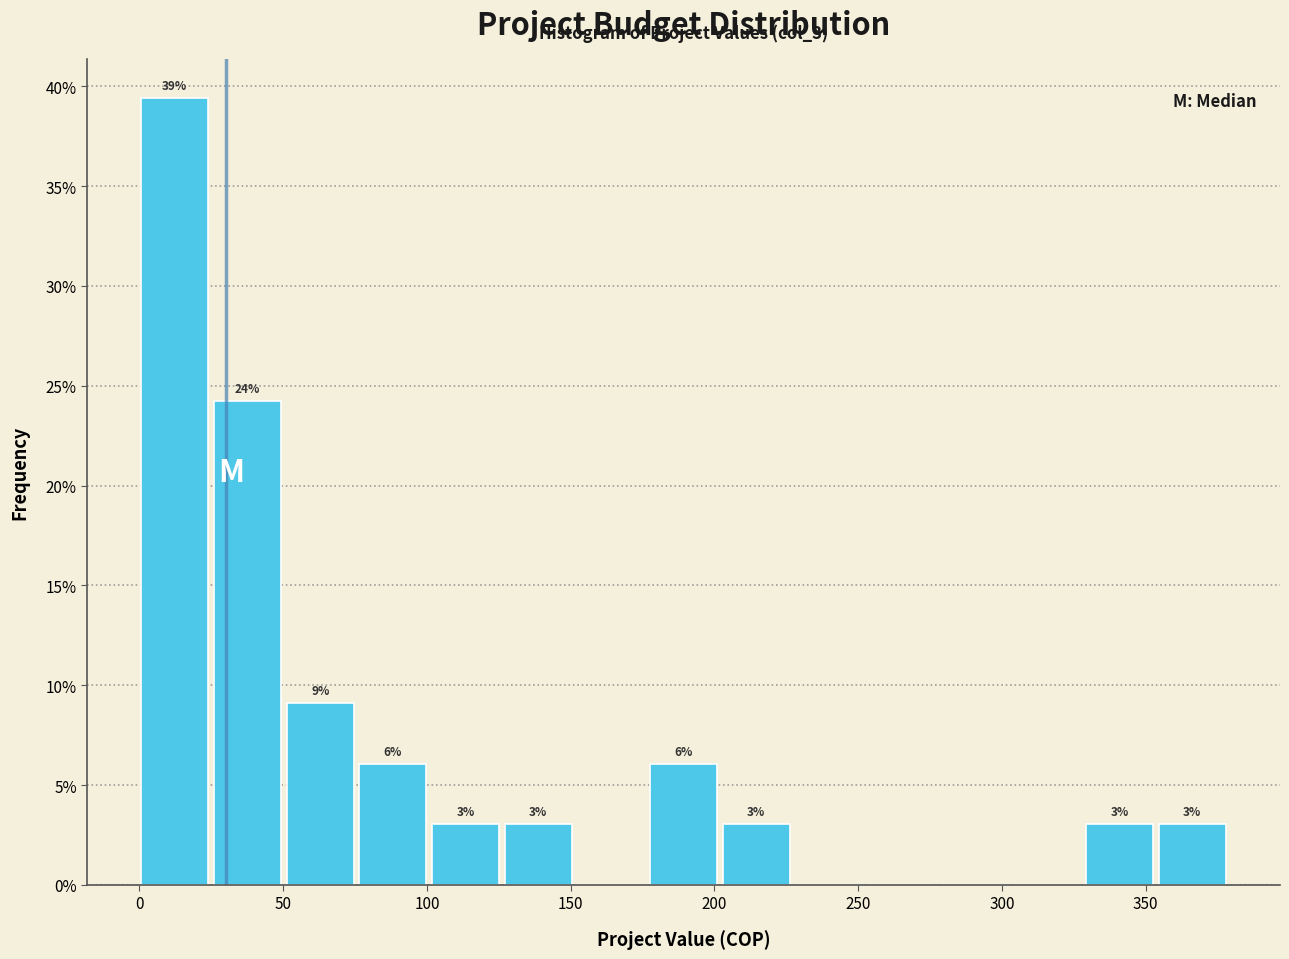

Over which range of the x-axis is the bar tallest?

0 to 25